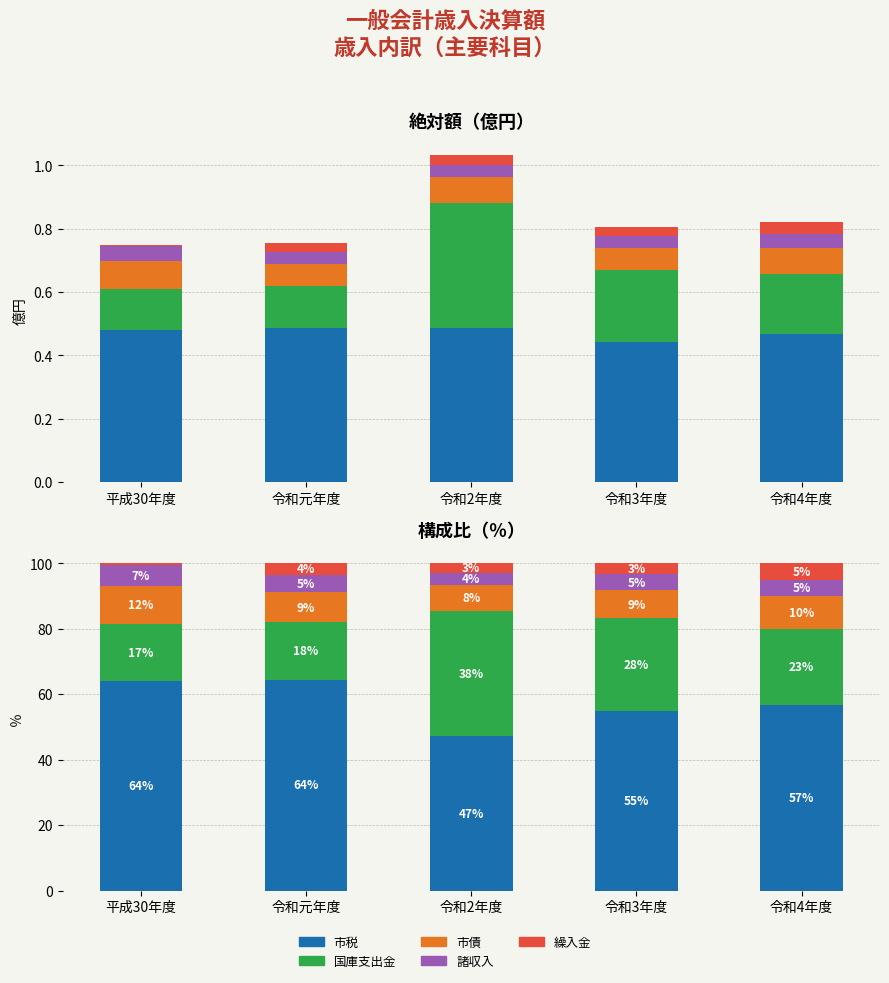

What are all the series names shown in the legend?

市税, 国庫支出金, 市債, 諸収入, 繰入金